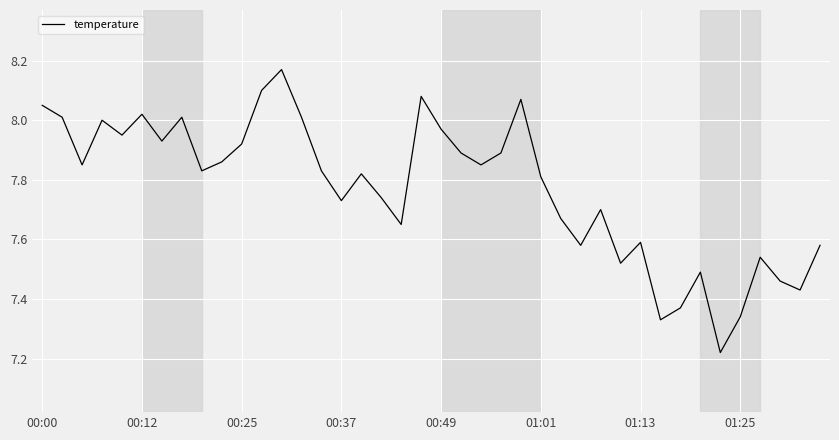

Reading left to right, what are all the values shown in this chart?

8.1	8.0	7.8	8.0	8.0	8.0	7.9	8.0	7.8	7.9	7.9	8.1	8.2	8.0	7.8	7.7	7.8	7.7	7.7	8.1	8.0	7.9	7.8	7.9	8.1	7.8	7.7	7.6	7.7	7.5	7.6	7.3	7.4	7.5	7.2	7.3	7.5	7.5	7.4	7.6